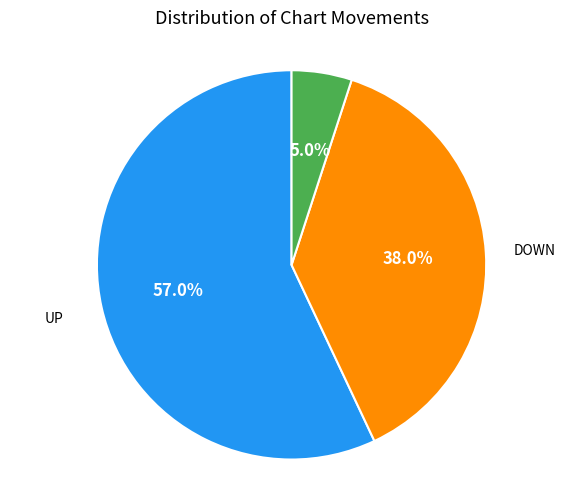

Is there a majority slice in this chart?

Yes